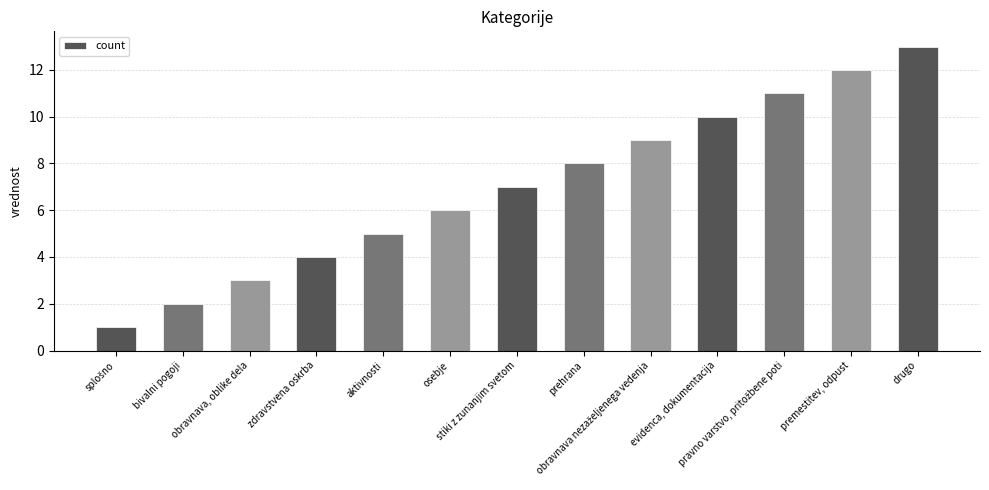

How many series are shown in this chart?

1